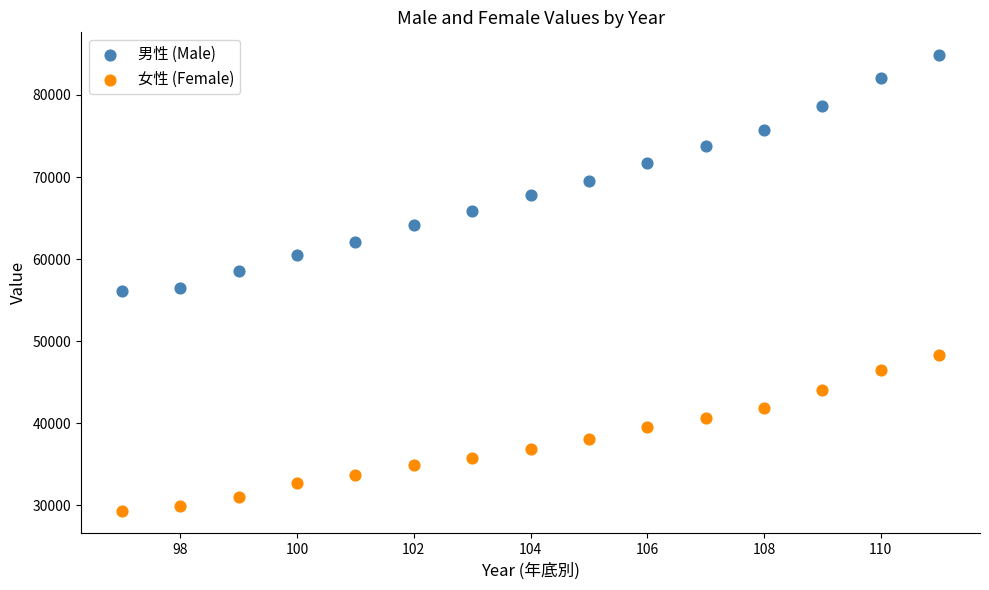

Which series reaches the minimum Y coordinate?

女性 (Female)